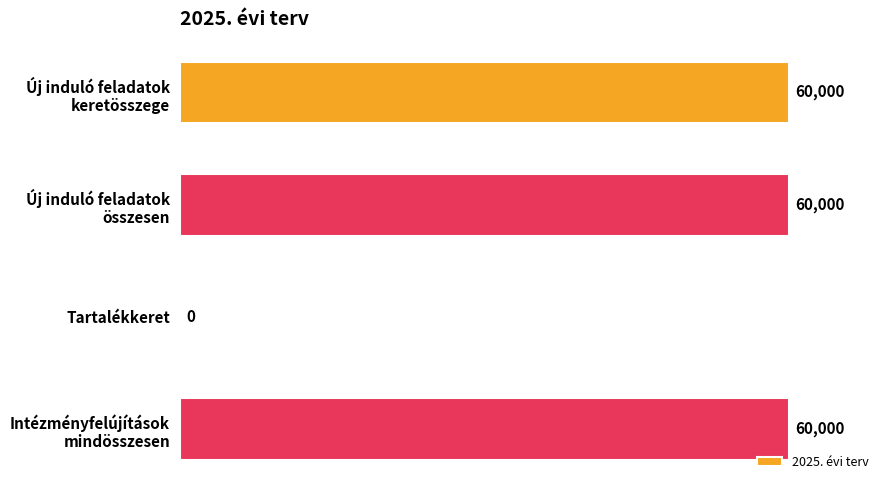

The value at Tartalékkeret is 0. True or false?

True